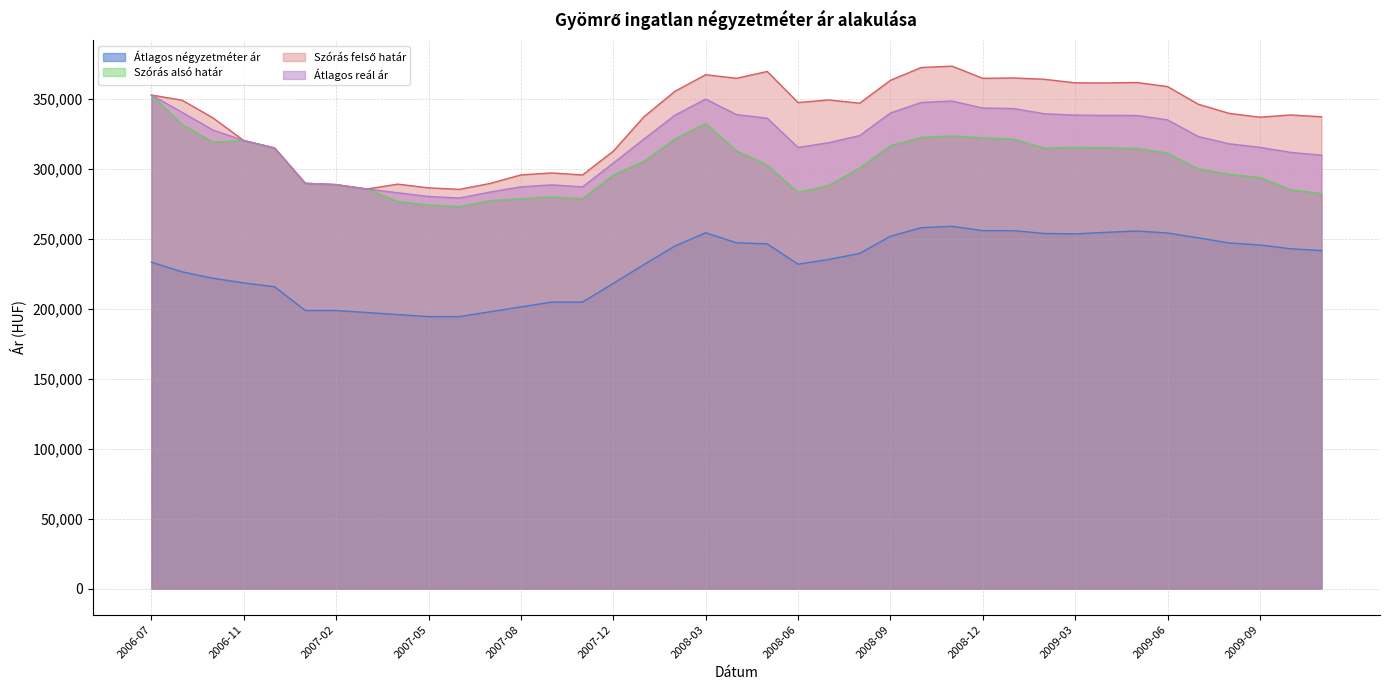

Does the chart display data point markers on the line(s)?

No